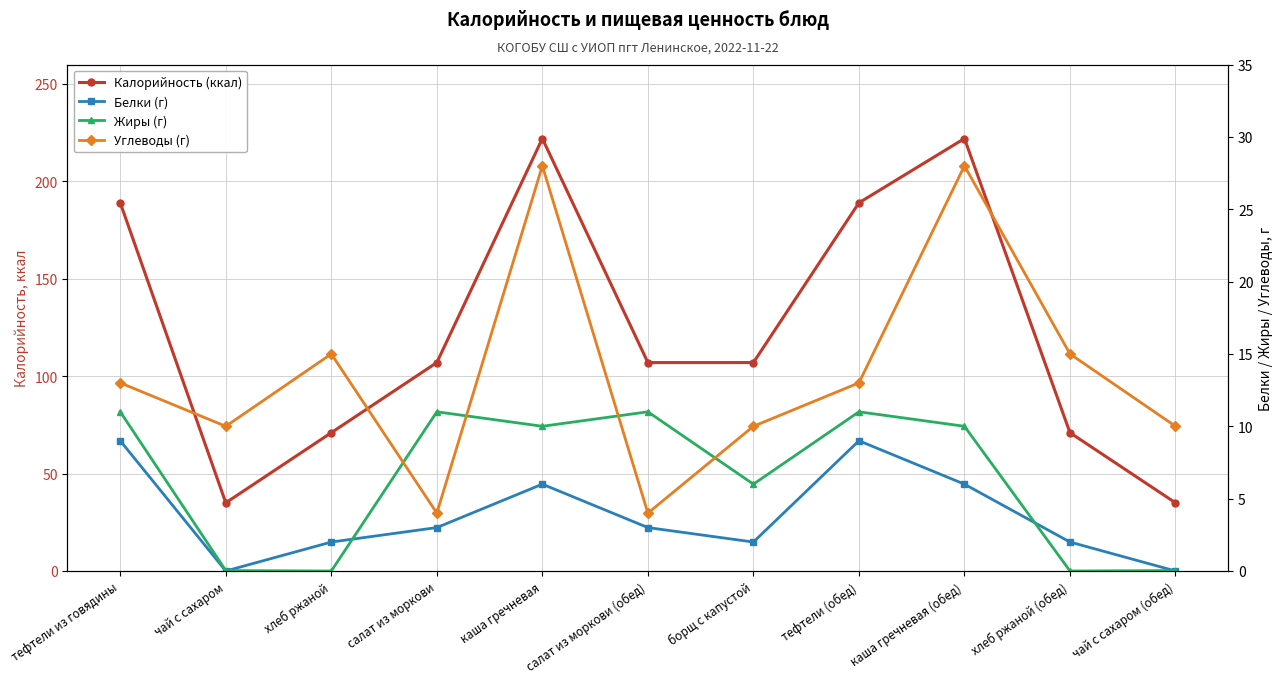

Which has a higher value, салат из моркови or салат из моркови (обед)?

салат из моркови